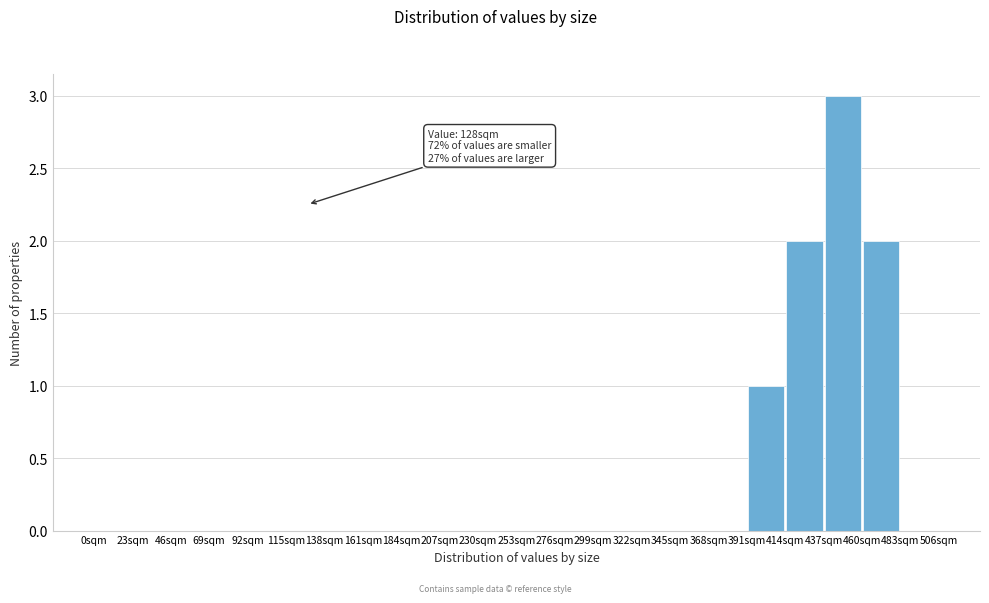

Which range on the x-axis has the tallest bar?

437 to 460